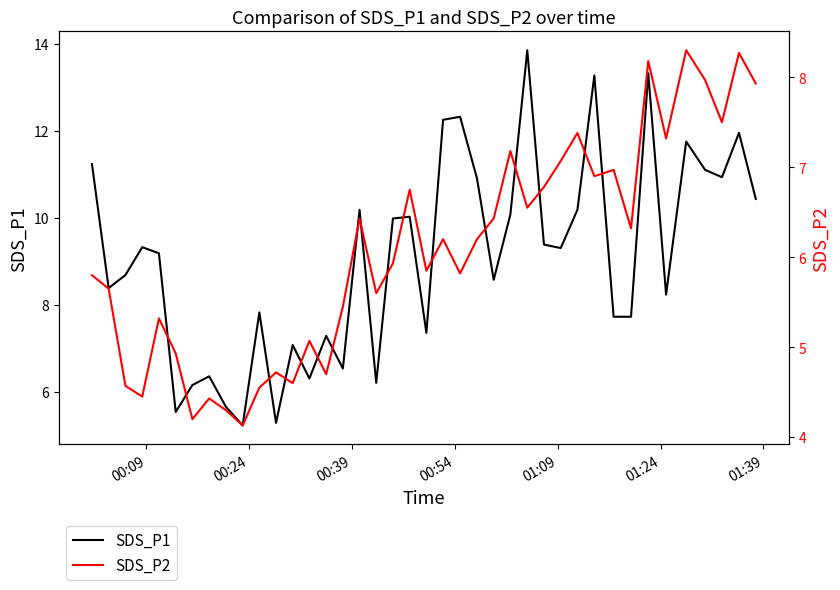

True or false: SDS_P2 has a value of 12.5 at 25.

False